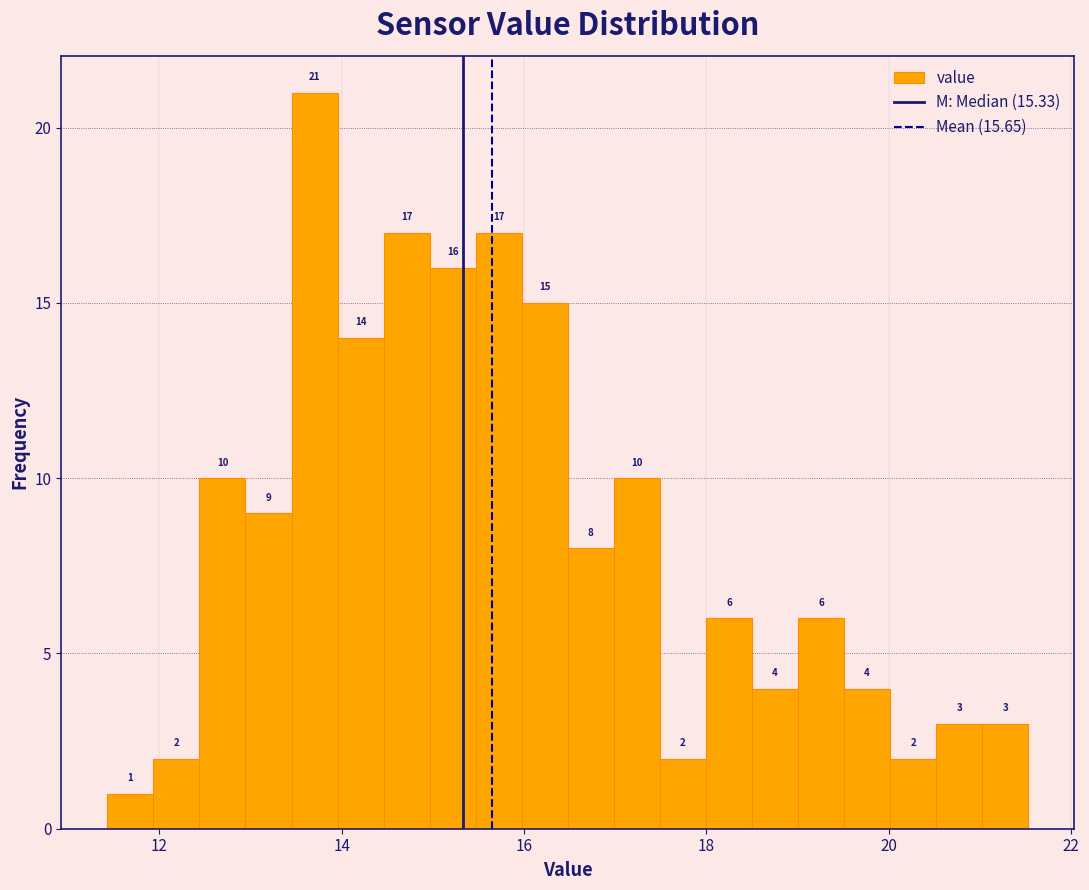

Around what value on the x-axis is the tallest bar? Give the approximate position of its centre, as read against the axis.

13.8